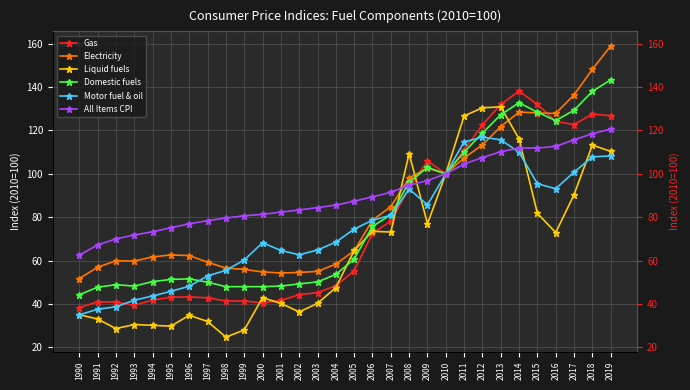

The Motor fuel & oil series shows 20.5 at 1994. True or false?

False